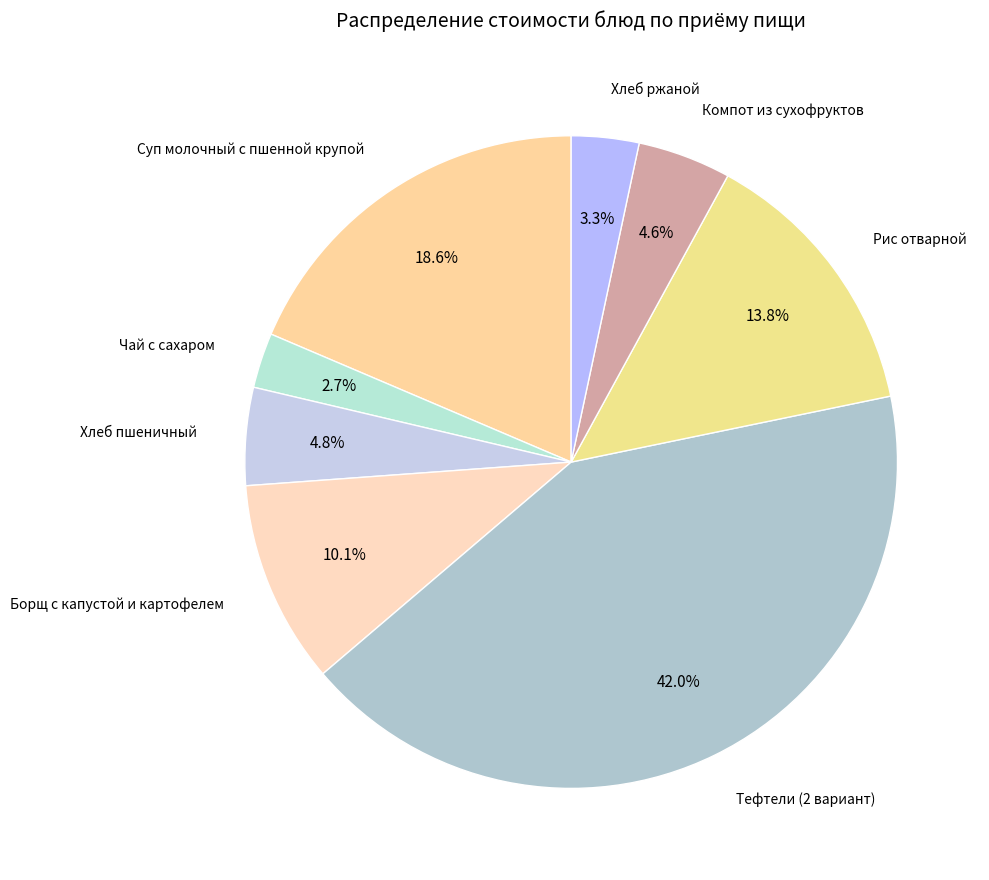

Between Хлеб пшеничный and Суп молочный с пшенной крупой, which is larger?

Суп молочный с пшенной крупой